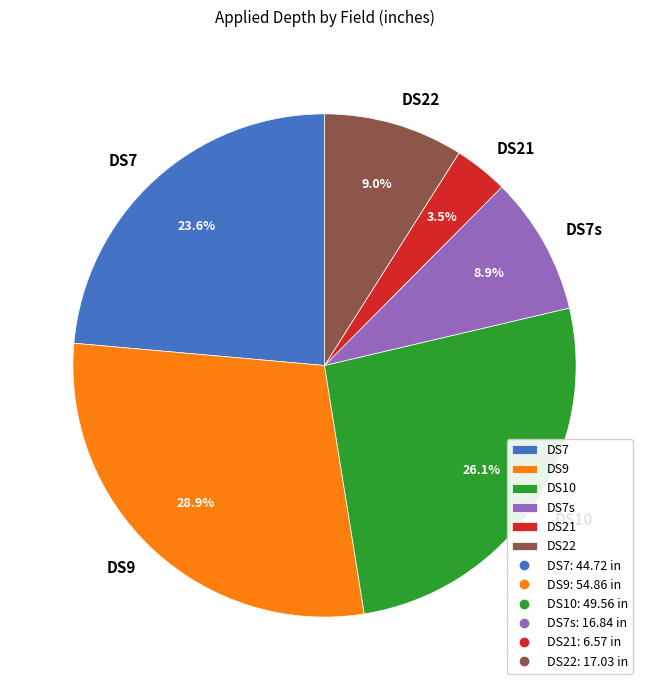

Is there a majority slice in this chart?

No